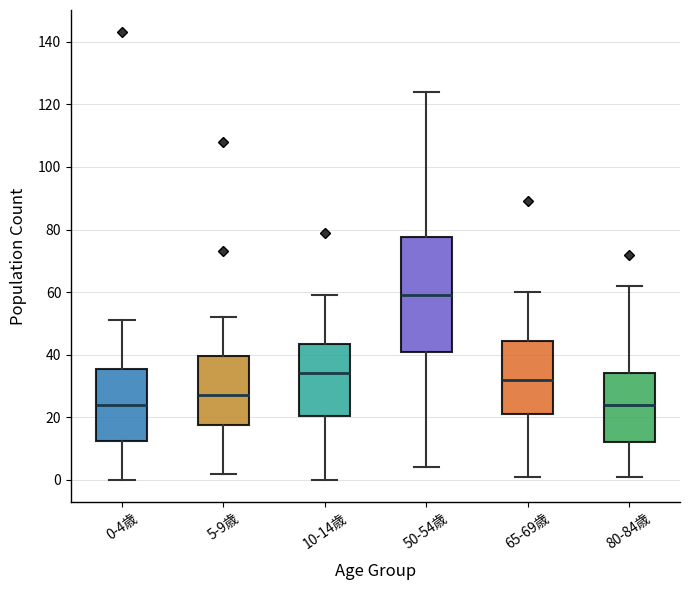

Reading left to right, read every box against the y-axis: the position of its median line, the range the box covers, and the ends of its whiskers. The values are not printed on the chart, so give them approximately, as read against the axis.

0-4歳: median 24, box 12 to 36, whiskers 0 to 52
5-9歳: median 28, box 18 to 40, whiskers 2 to 52
10-14歳: median 34, box 20 to 44, whiskers 0 to 60
50-54歳: median 60, box 42 to 78, whiskers 4 to 124
65-69歳: median 32, box 22 to 44, whiskers 2 to 60
80-84歳: median 24, box 12 to 34, whiskers 2 to 62